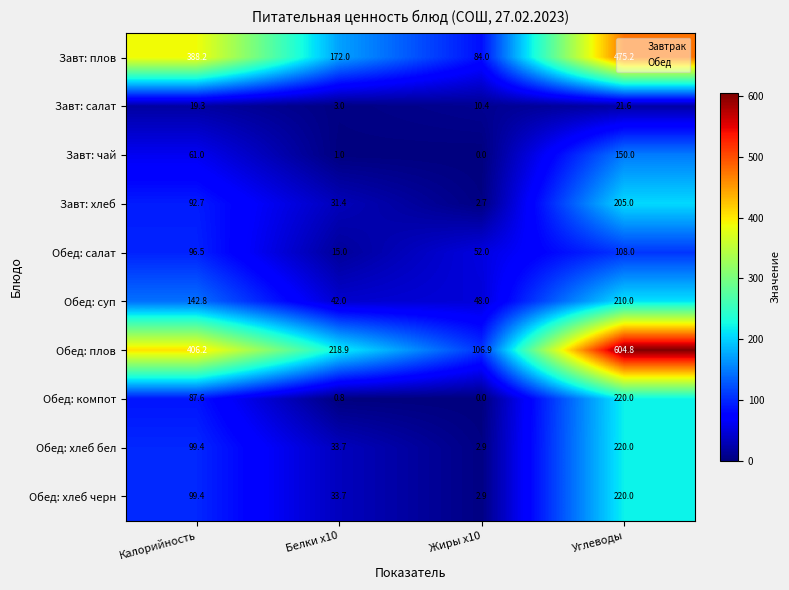

What is the difference between the highest and lowest values at Калорийность?

386.9